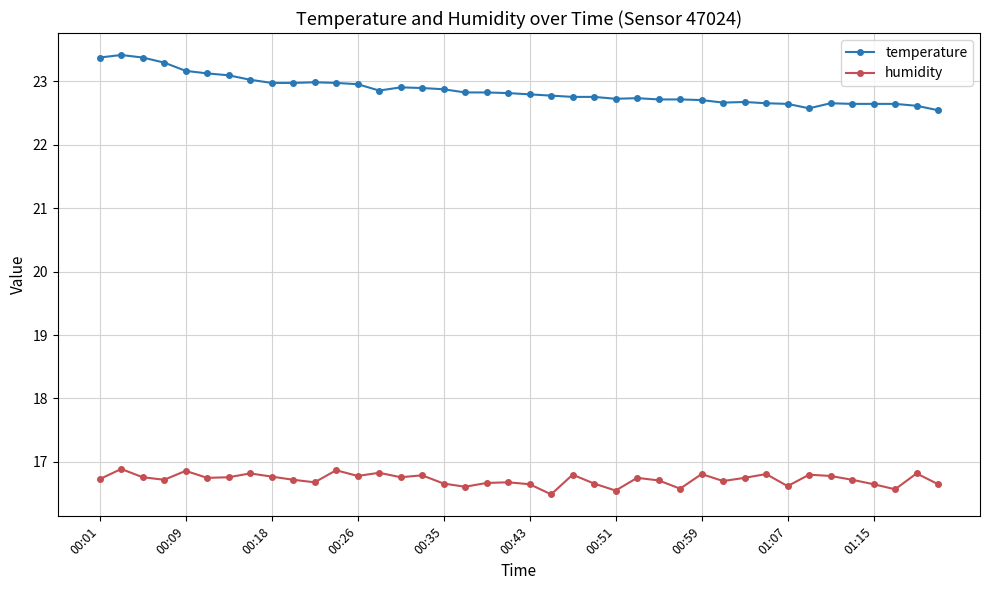

What is the value of the temperature point at the 37th from the left?

22.6